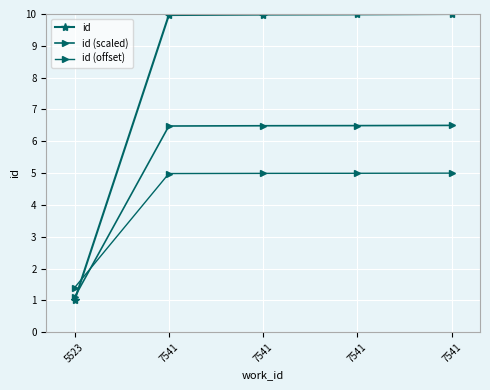

List the labels in order of id value, smallest first.

5523, 7541, 7541, 7541, 7541